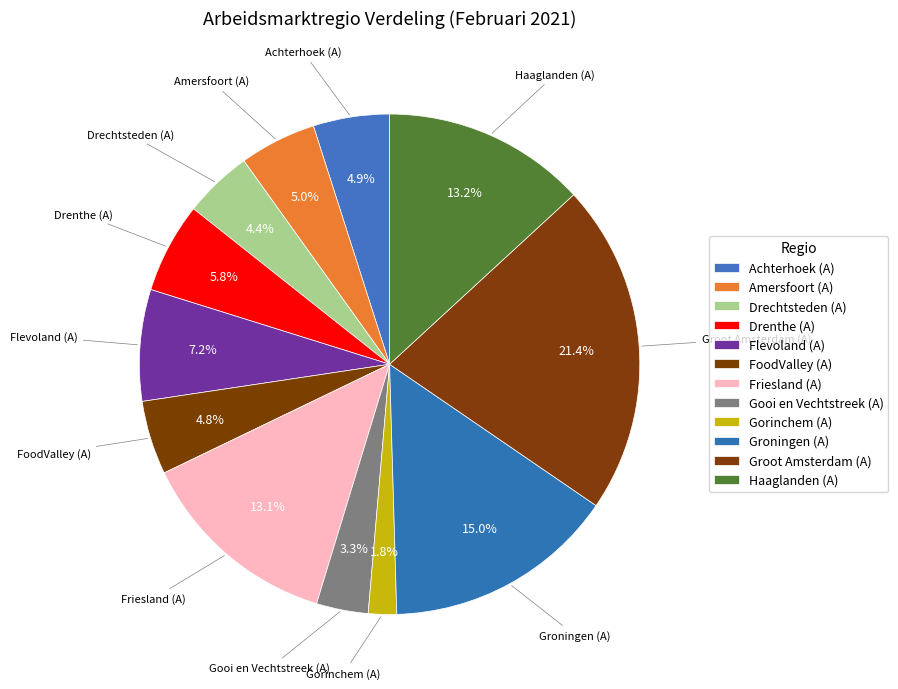

What is the largest slice in the pie chart?

Groot Amsterdam (A)